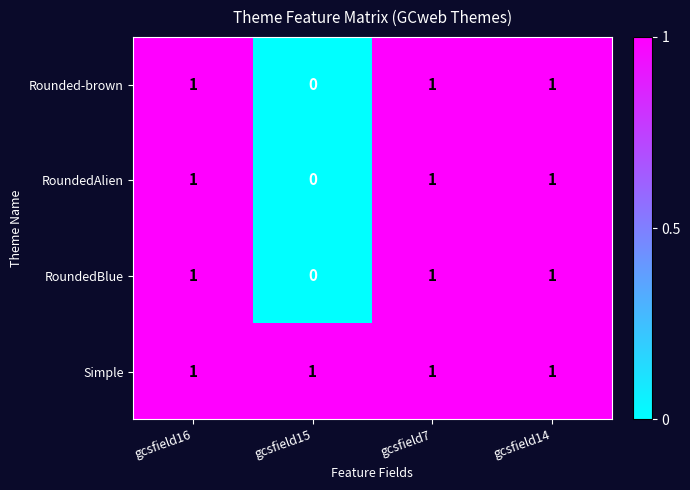

Reading left to right, list all the values displayed in this chart.

Rounded-brown: gcsfield16=1	gcsfield15=0	gcsfield7=1	gcsfield14=1
RoundedAlien: gcsfield16=1	gcsfield15=0	gcsfield7=1	gcsfield14=1
RoundedBlue: gcsfield16=1	gcsfield15=0	gcsfield7=1	gcsfield14=1
Simple: gcsfield16=1	gcsfield15=1	gcsfield7=1	gcsfield14=1